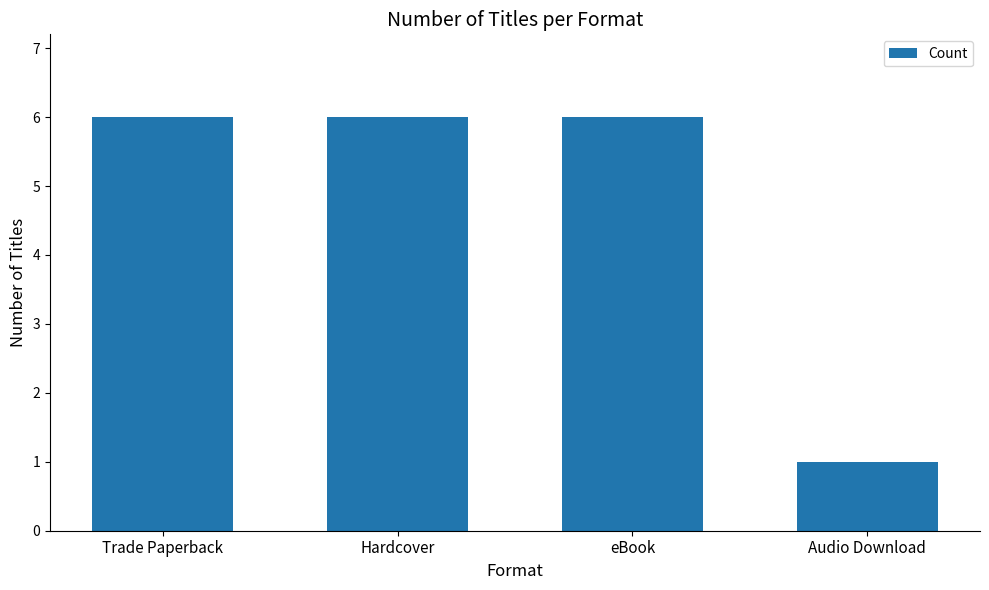

What is the label of the 3rd bar from the right?

Hardcover